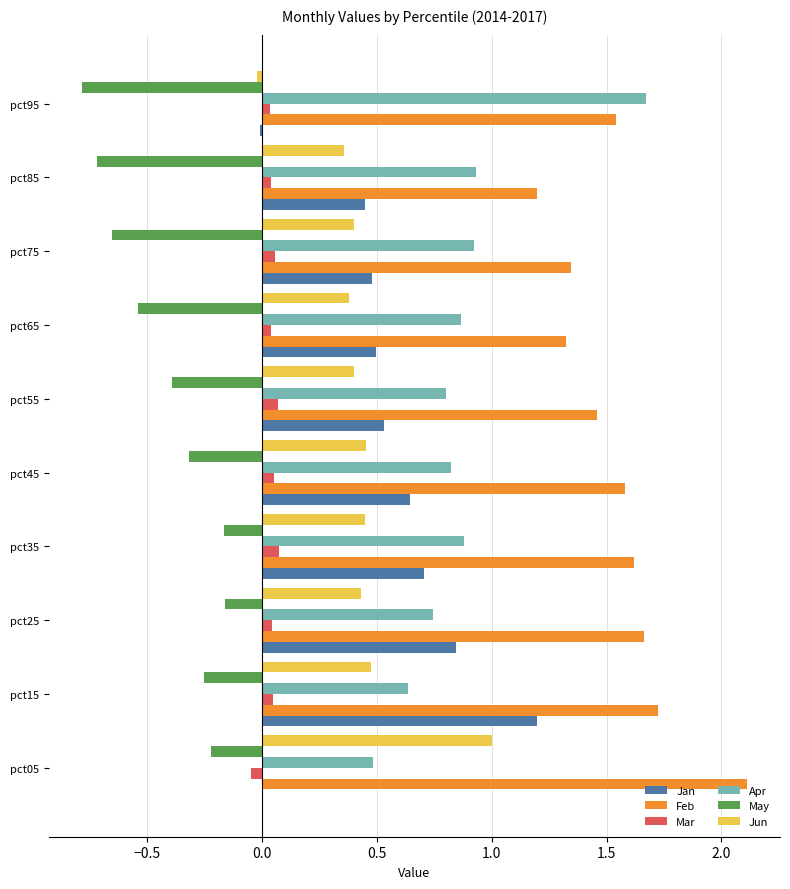

What is the greatest value displayed?

2.1